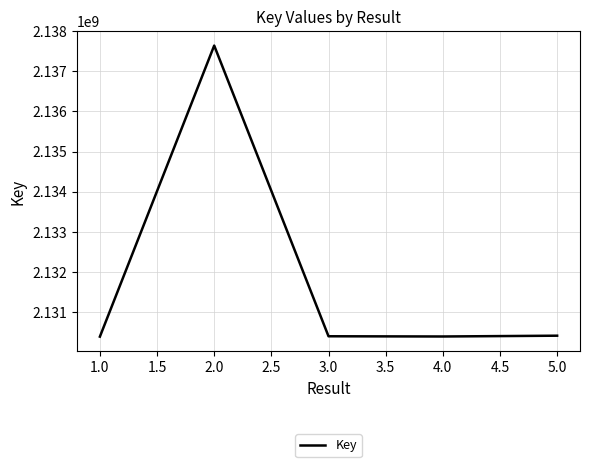

Approximately how many times larger is the value at 5.0 compared to 2.0?

1.0